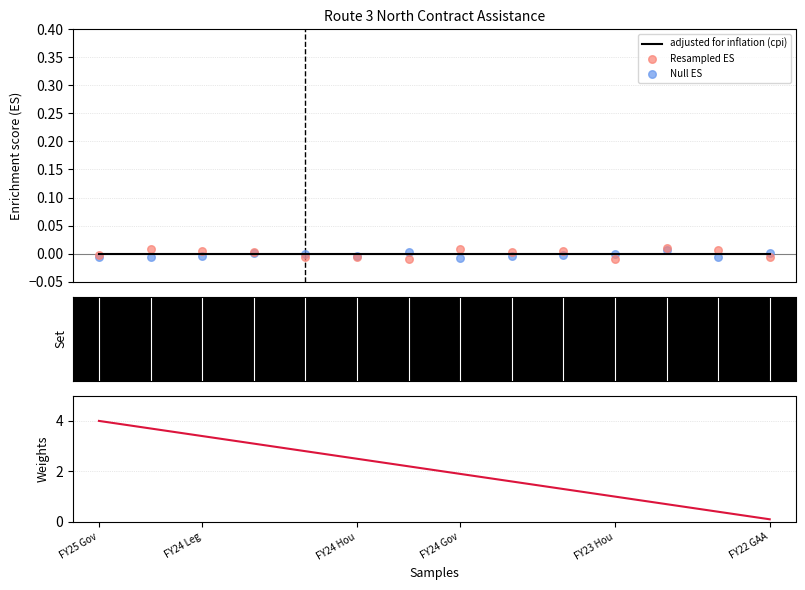

What is the total value across all series at FY25 Gov?

4.0